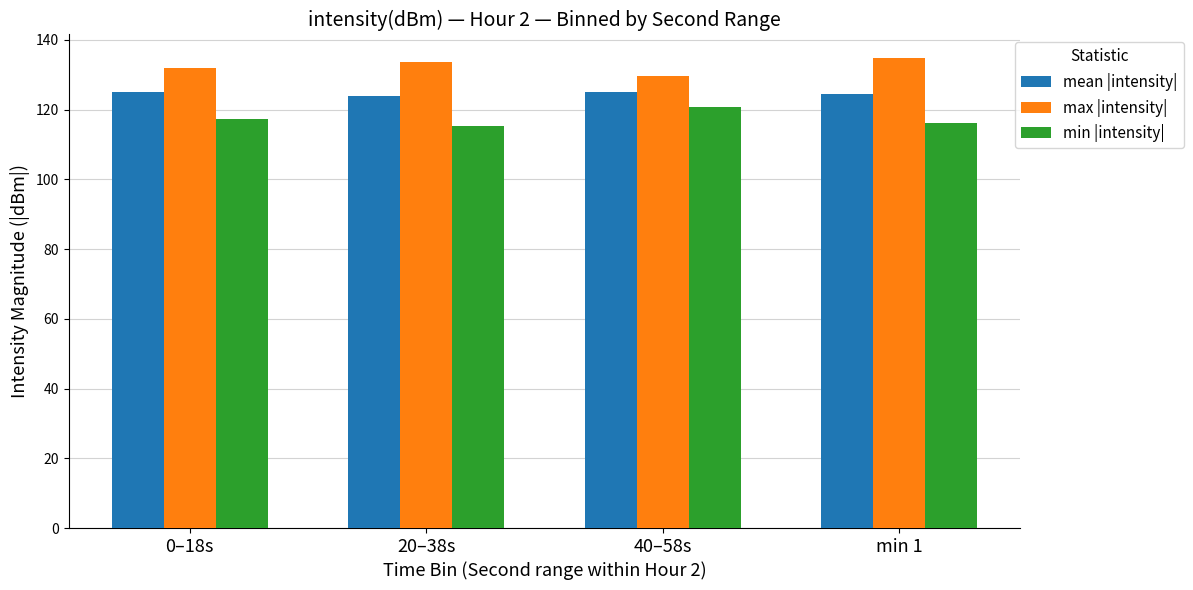

What is the difference between the max |intensity| values at 40–58s and min 1?

5.1